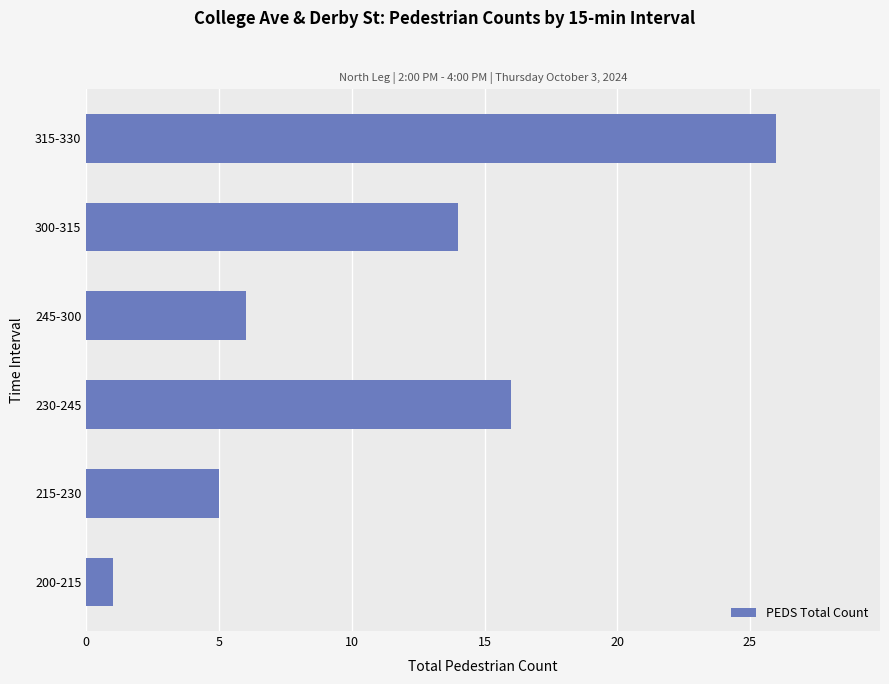

Reading top to bottom, list all the values displayed in this chart.

315-330=26	300-315=14	245-300=6	230-245=16	215-230=5	200-215=1